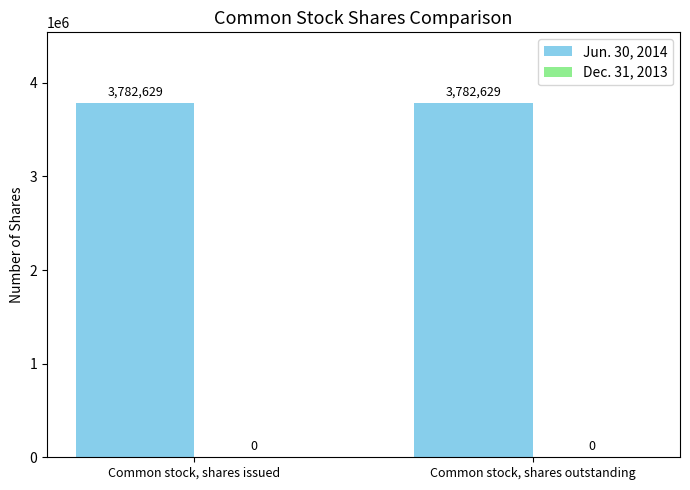

What is the label of the 1st bar from the left?

Common stock, shares issued